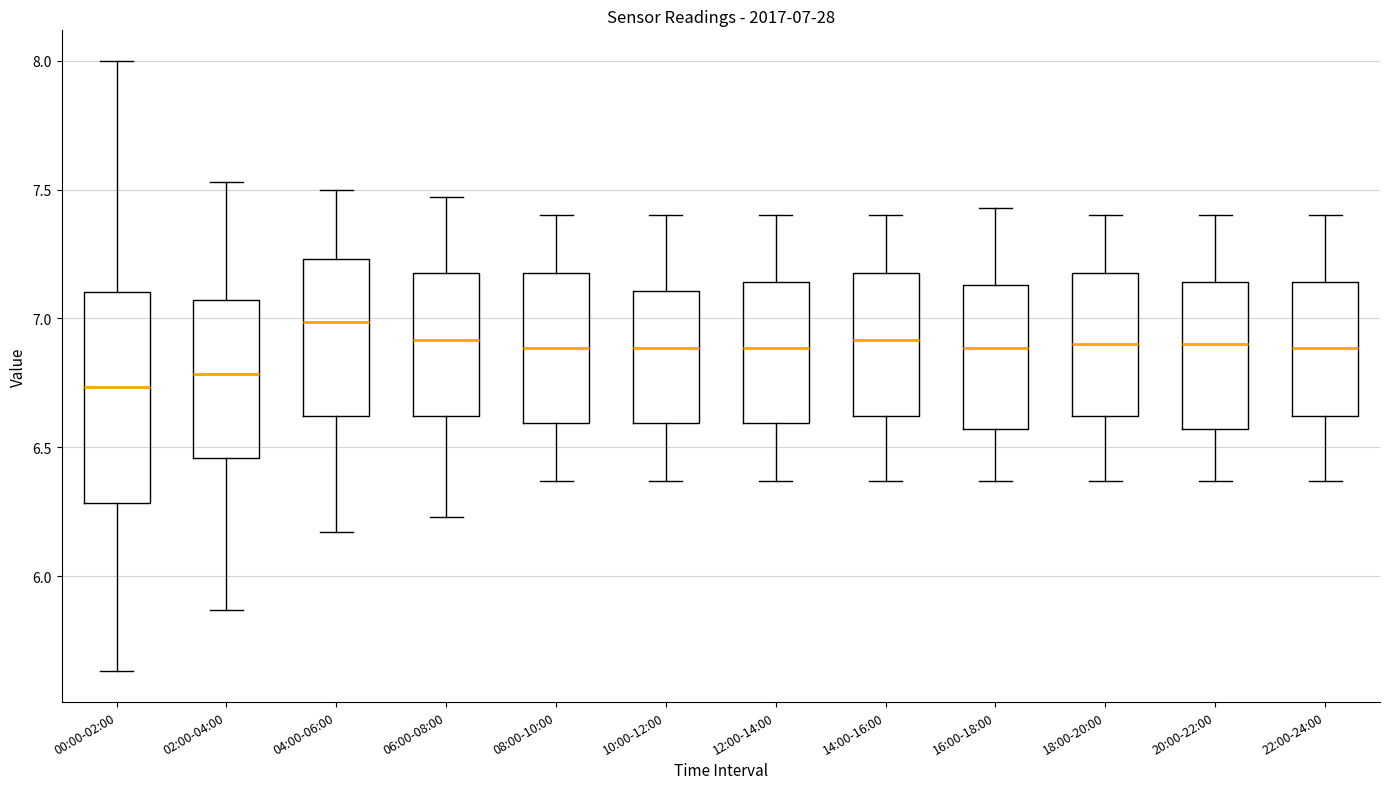

Which box is the tallest, from its lower edge to its upper edge?

00:00-02:00